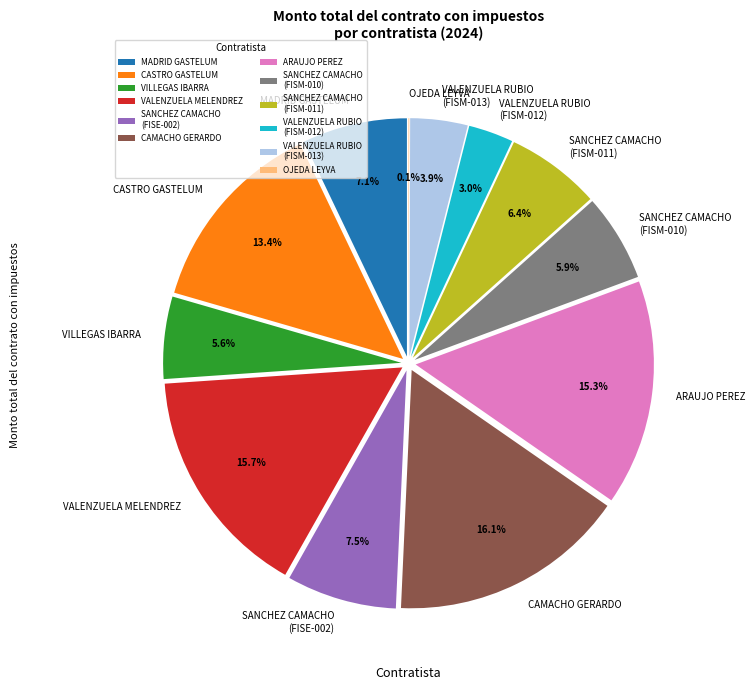

Do ALEJANDRO CASTRO GASTELUM and SELENE GUADALUPE OJEDA LEYVA together represent more than half of the pie?

No